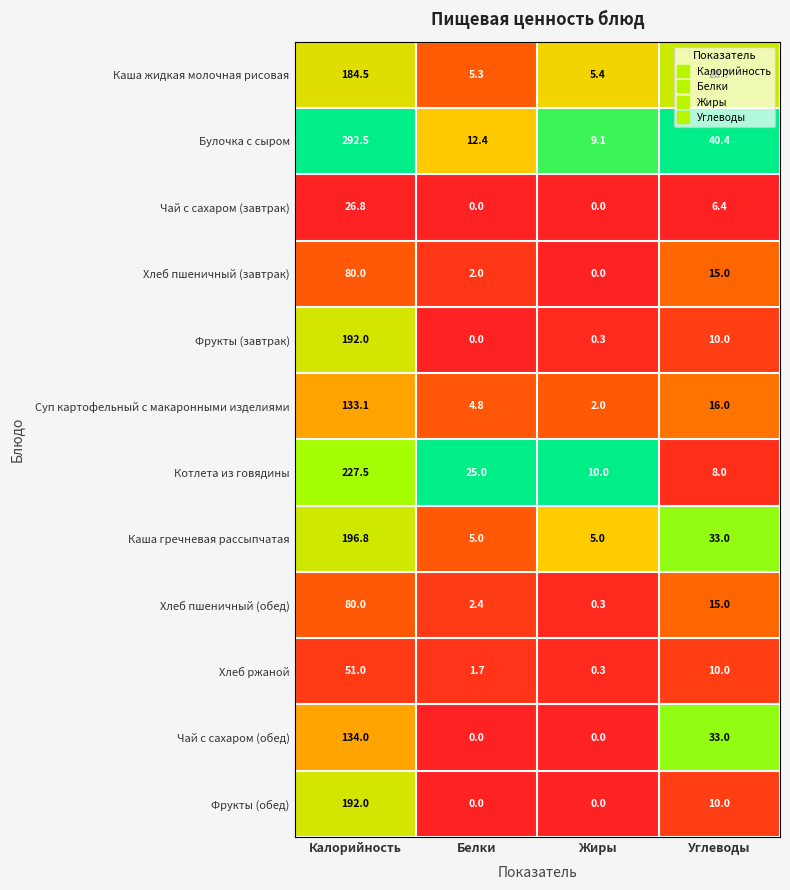

At how many categories does at least one series exceed 0?

4